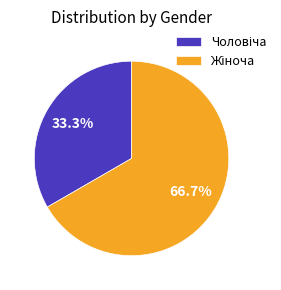

Count the number of slices in the pie.

2